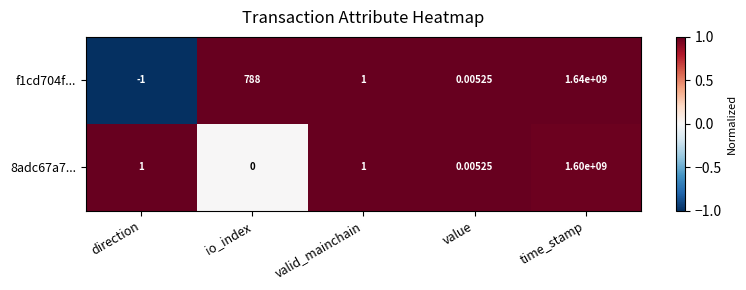

Which label corresponds to the smallest value in the chart?

direction